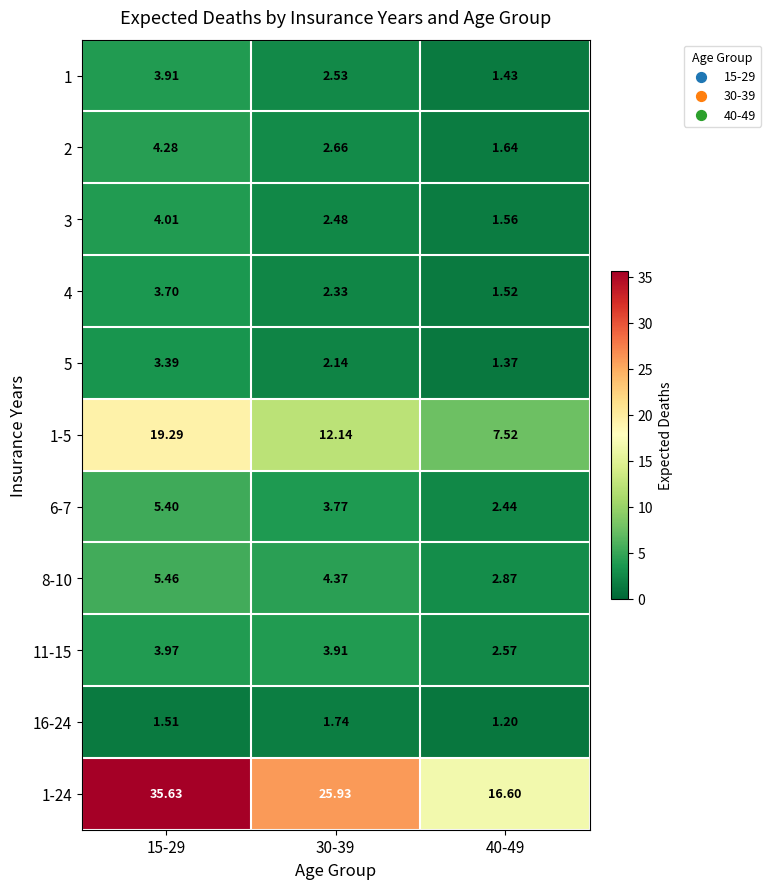

Is the value of 5 at 30-39 greater than the value of 6-7 at 40-49?

No